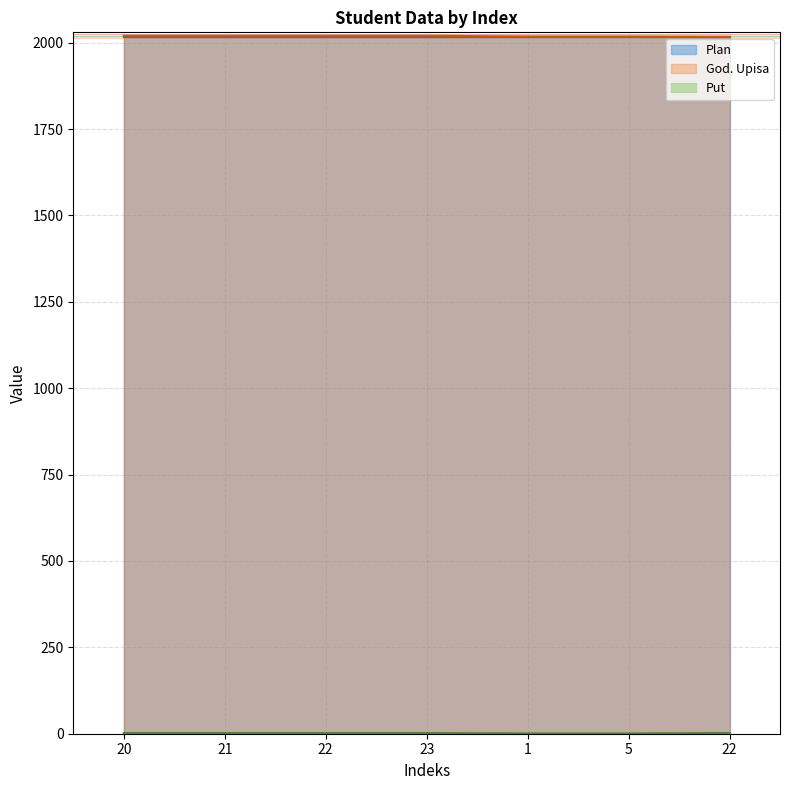

True or false: Put and God. Upisa intersect in this chart.

False